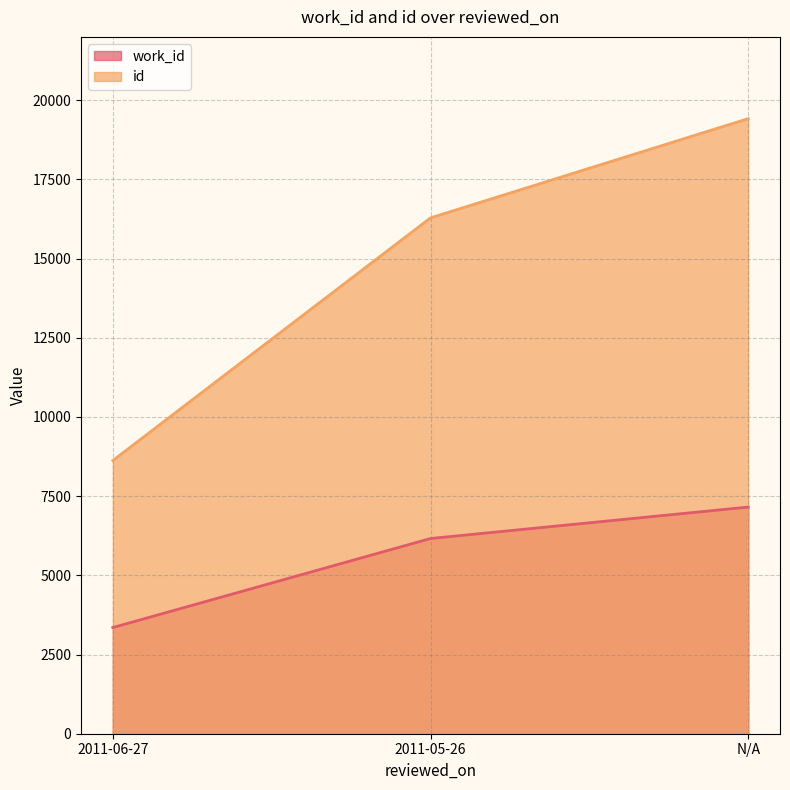

Between 2011-05-26 and 2011-06-27, which is larger?

2011-05-26